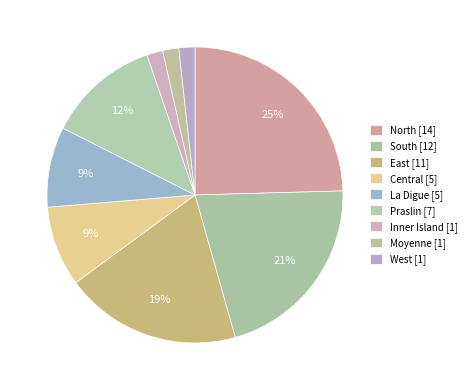

Is there a majority slice in this chart?

No